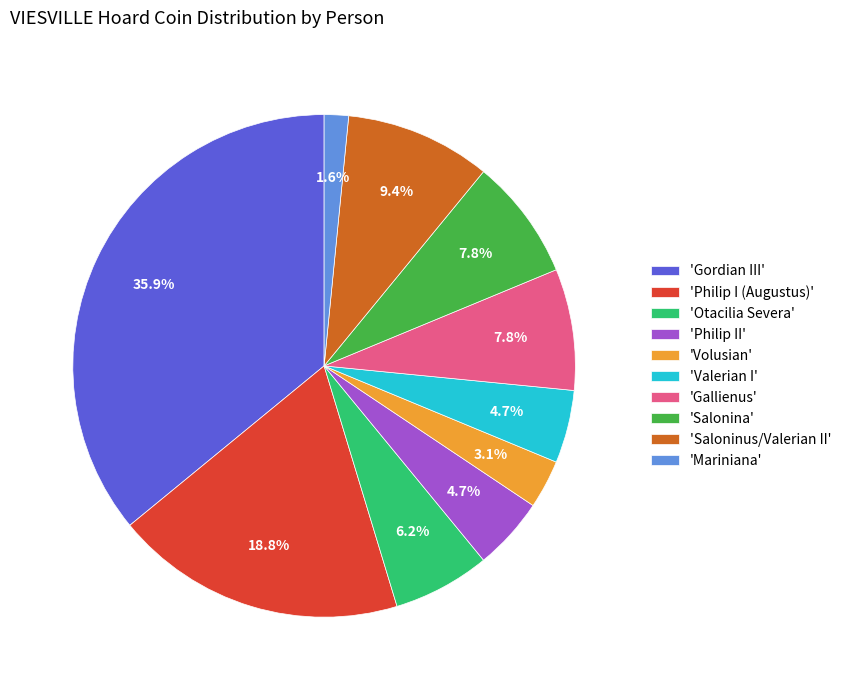

Is there a majority slice in this chart?

No